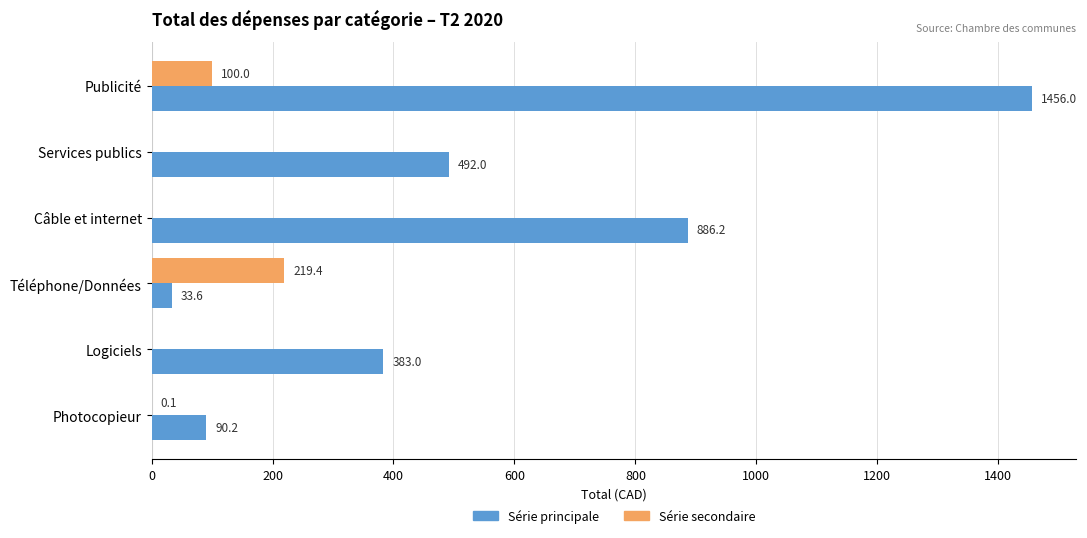

What is the sum of the Série secondaire values at Téléphone/Données and Publicité?

319.4